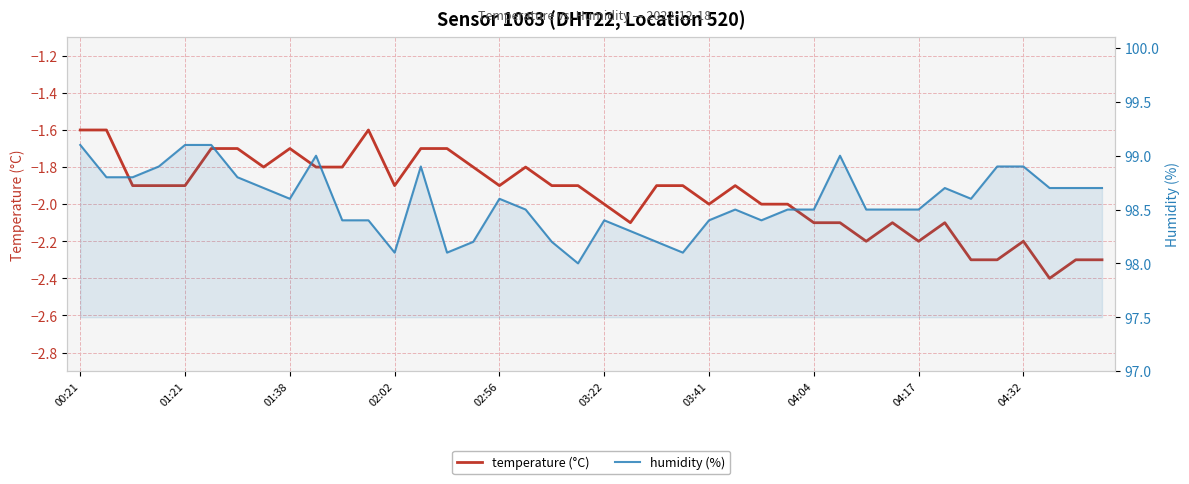

Reading left to right, list all the values displayed in this chart.

temperature (°C): -1.6	-1.6	-1.9	-1.9	-1.9	-1.7	-1.7	-1.8	-1.7	-1.8	-1.8	-1.6	-1.9	-1.7	-1.7	-1.8	-1.9	-1.8	-1.9	-1.9	-2.0	-2.1	-1.9	-1.9	-2.0	-1.9	-2.0	-2.0	-2.1	-2.1	-2.2	-2.1	-2.2	-2.1	-2.3	-2.3	-2.2	-2.4	-2.3	-2.3
humidity (%): 99.1	98.8	98.8	98.9	99.1	99.1	98.8	98.7	98.6	99.0	98.4	98.4	98.1	98.9	98.1	98.2	98.6	98.5	98.2	98.0	98.4	98.3	98.2	98.1	98.4	98.5	98.4	98.5	98.5	99.0	98.5	98.5	98.5	98.7	98.6	98.9	98.9	98.7	98.7	98.7